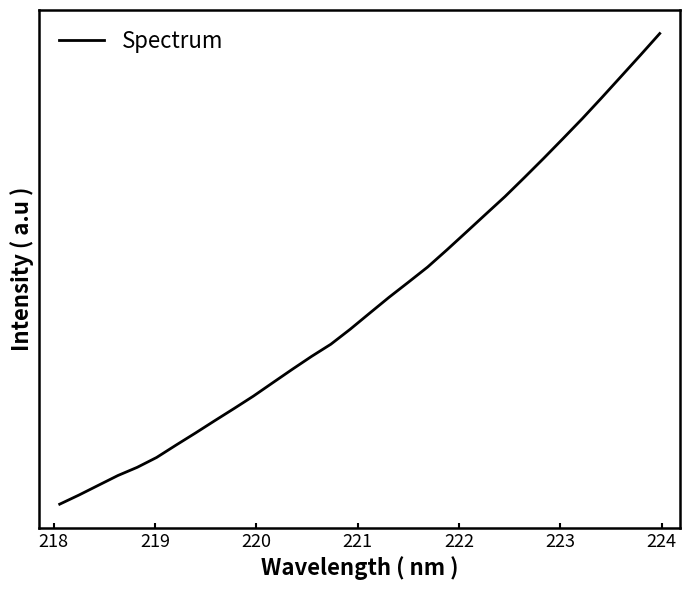

Is this an area chart (filled region under the line)?

No